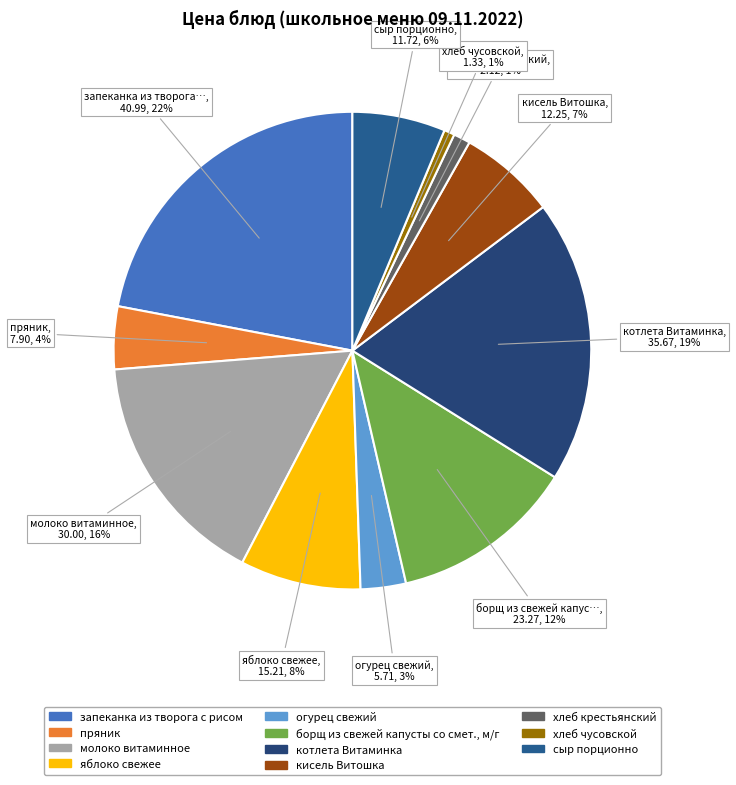

True or false: сыр порционно accounts for 6% of the total.

True